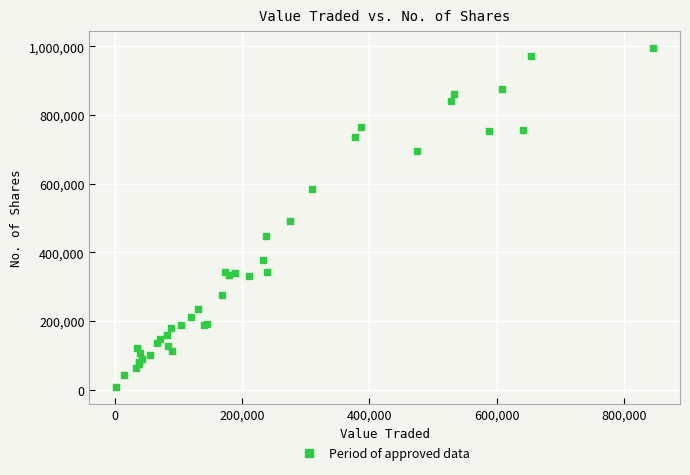

What Y value in the scatter plot is closest to 501037?

490145